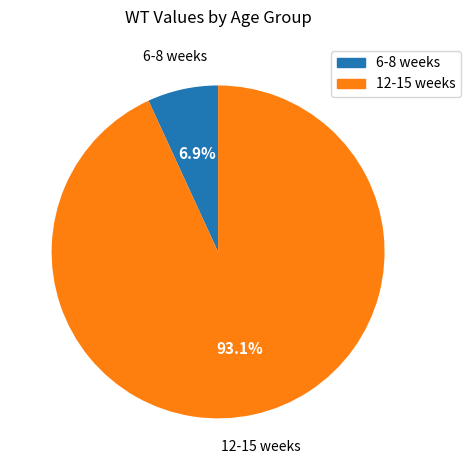

Which slice represents more than half of the pie?

12-15 weeks